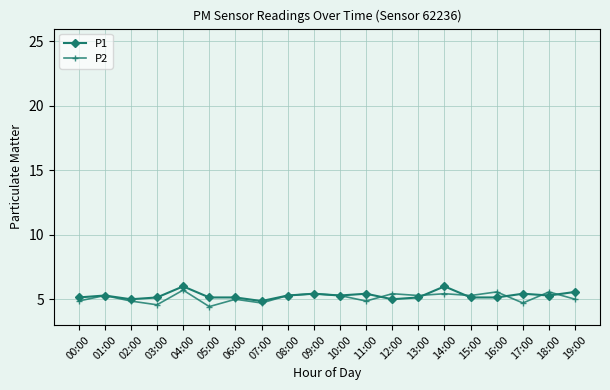

How many P2 values are between 4 and 5?

9